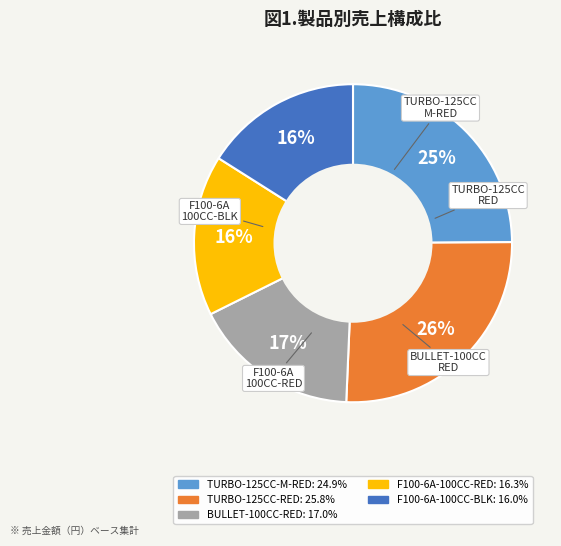

Is there a majority slice in this chart?

No